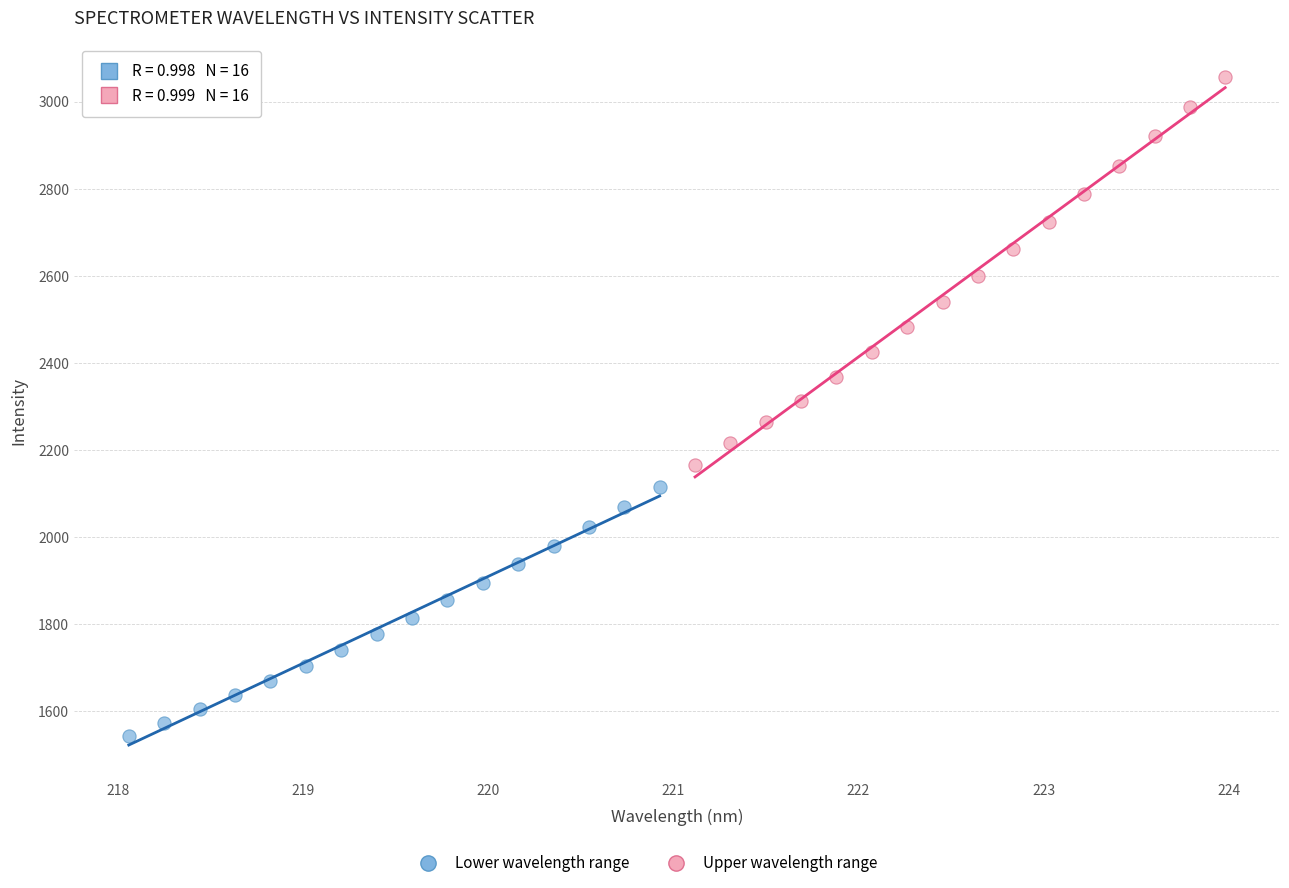

Which series has the largest Y range (max minus min)?

Upper wavelength range